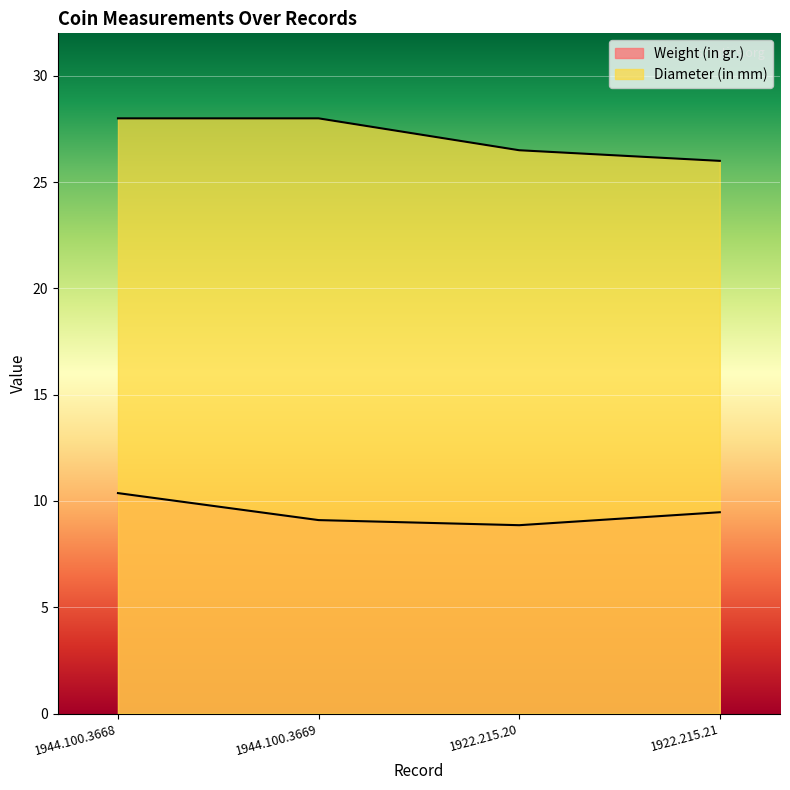

What are all the series names shown in the legend?

Weight (in gr.), Diameter (in mm)